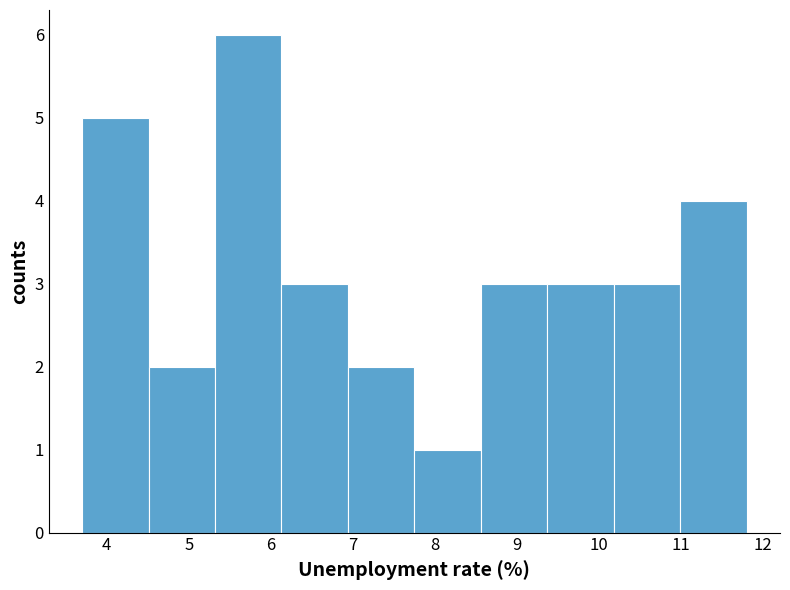

Reading left to right, list every bar in this chart as the range it spans on the x-axis followed by its height. Neither the bar edges nor the heights are printed on the chart, so give them approximately, as read against the axes.

3.70 to 4.51: 5
4.51 to 5.32: 2
5.32 to 6.13: 6
6.13 to 6.94: 3
6.94 to 7.75: 2
7.75 to 8.56: 1
8.56 to 9.37: 3
9.37 to 10.18: 3
10.18 to 10.99: 3
10.99 to 11.80: 4